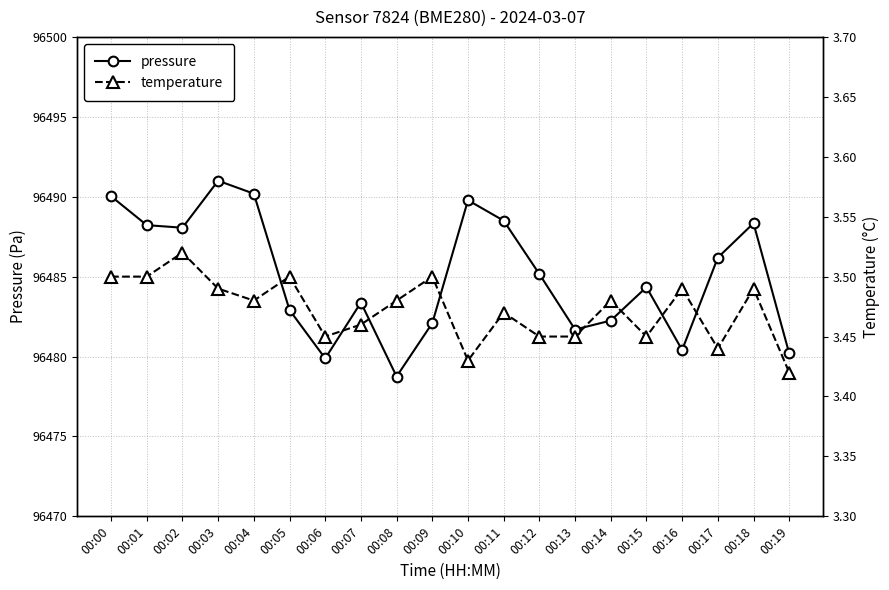

What is the difference between the pressure values at 00:11 and 00:06?

8.6